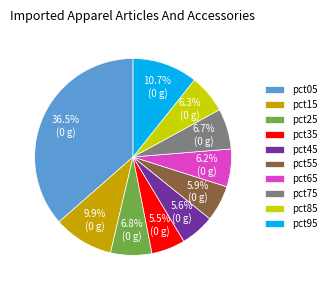

To the nearest percent, what is the difference between the pct35 and pct15 slice percentages?

4%